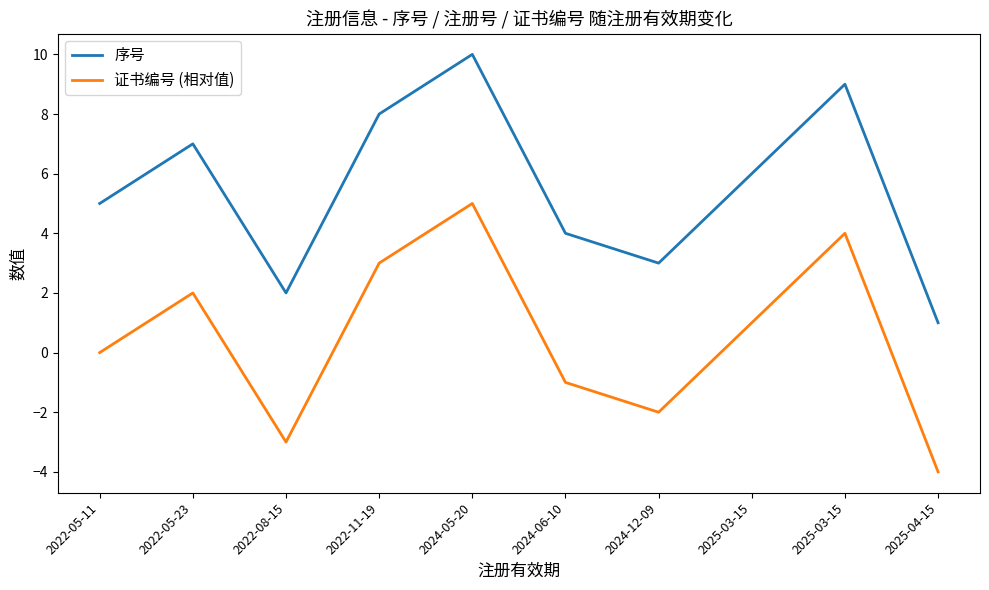

True or false: 序号 and 证书编号 (相对值) cross at least once.

False